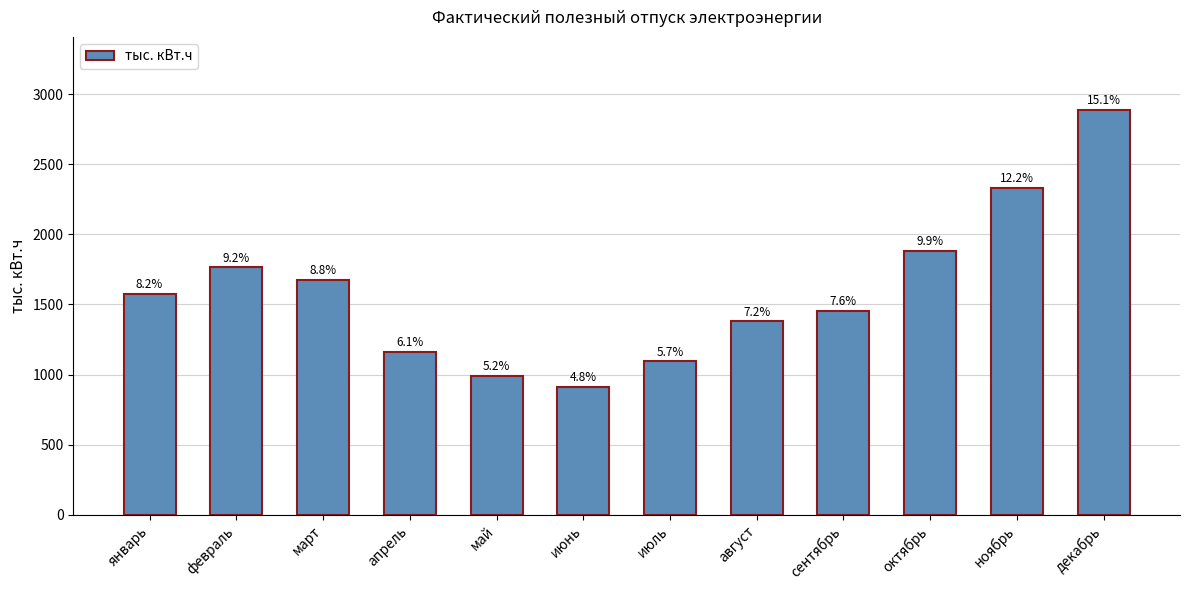

What is the change in value from февраль to ноябрь?

+567.8